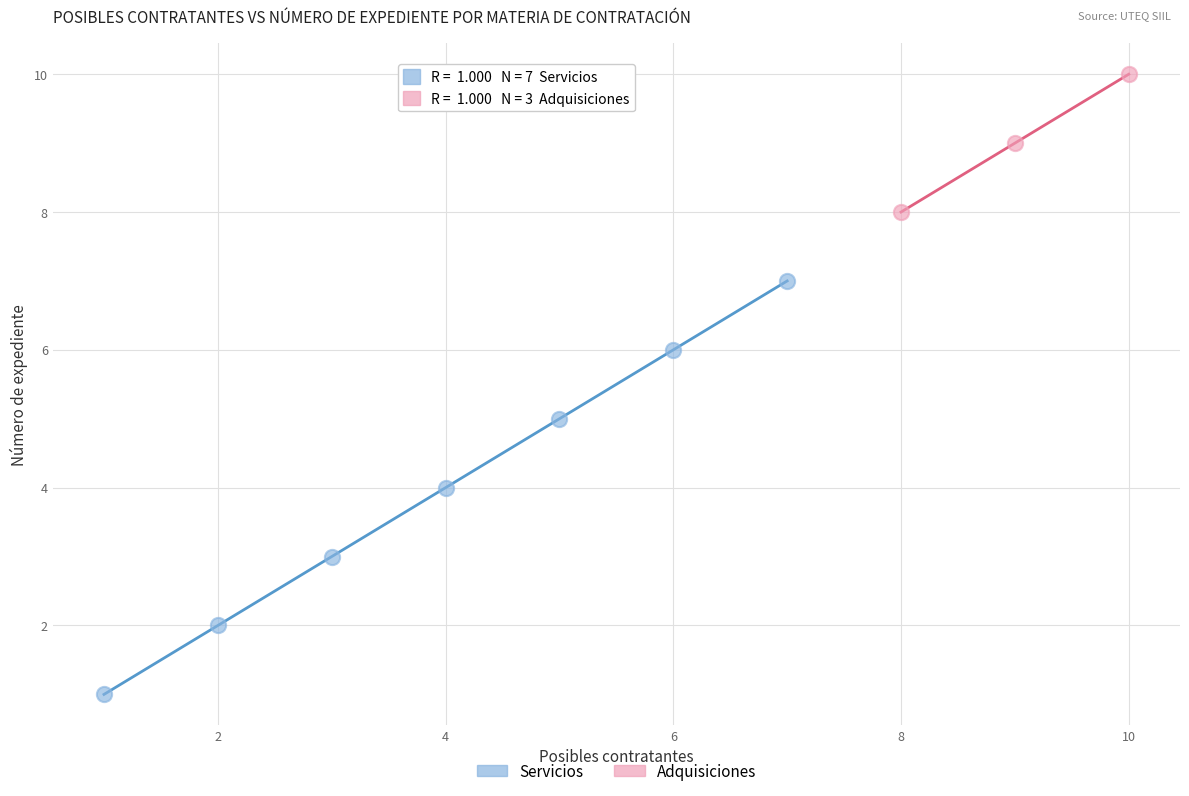

Which series has the largest Y range (max minus min)?

Servicios